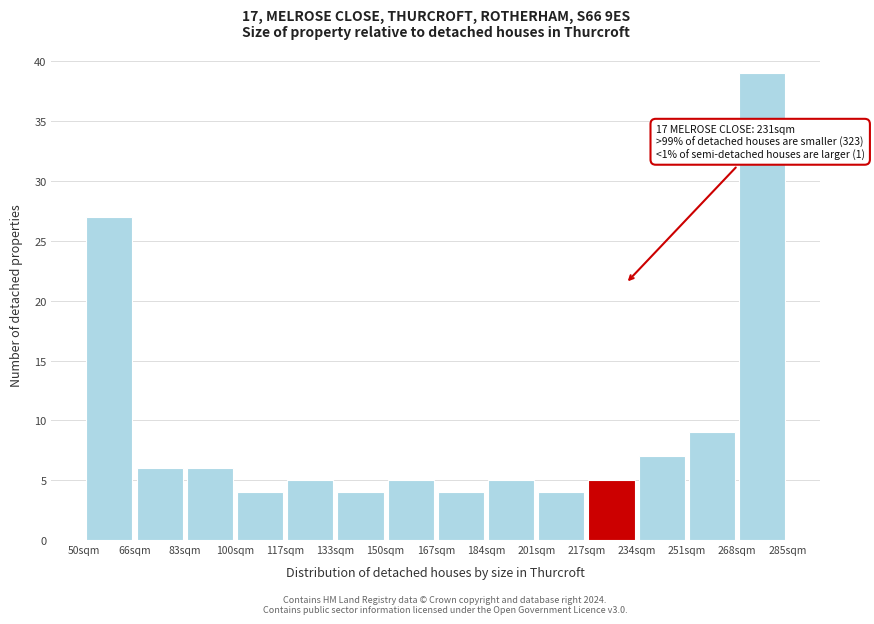

Which range on the x-axis has the tallest bar?

268 to 286